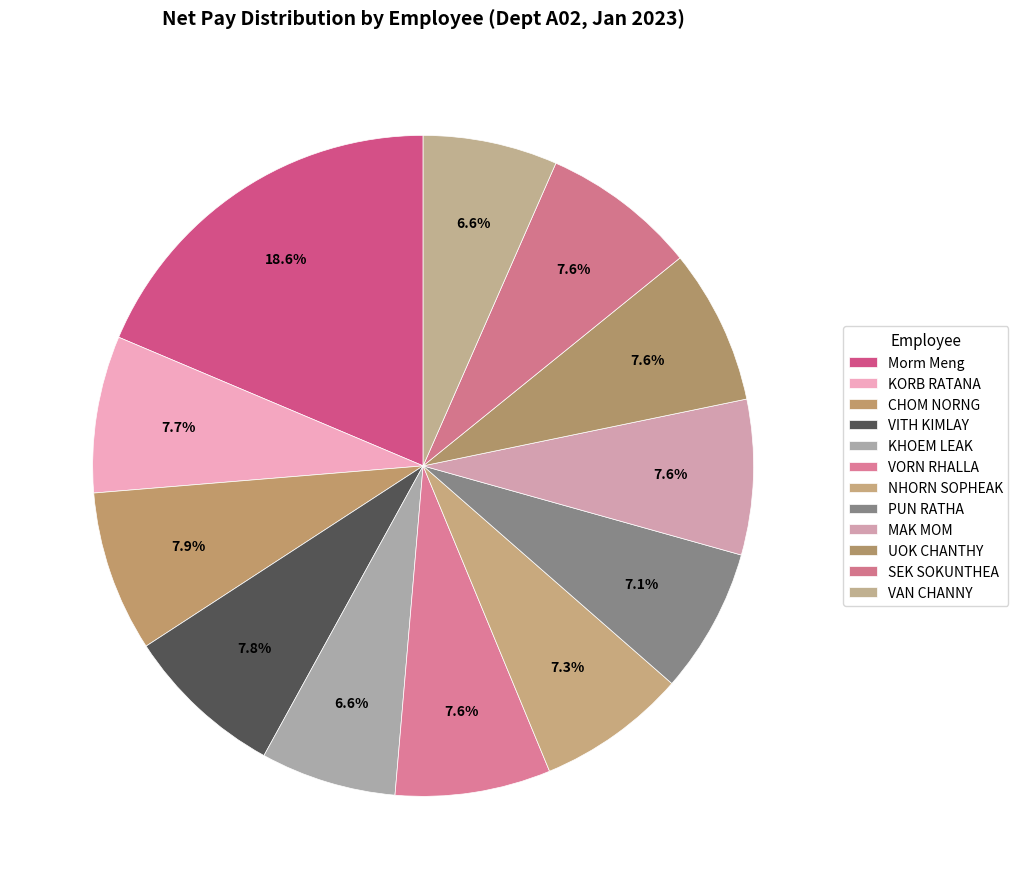

To the nearest percent, what is the combined percentage of Morm Meng and VITH KIMLAY?

26%